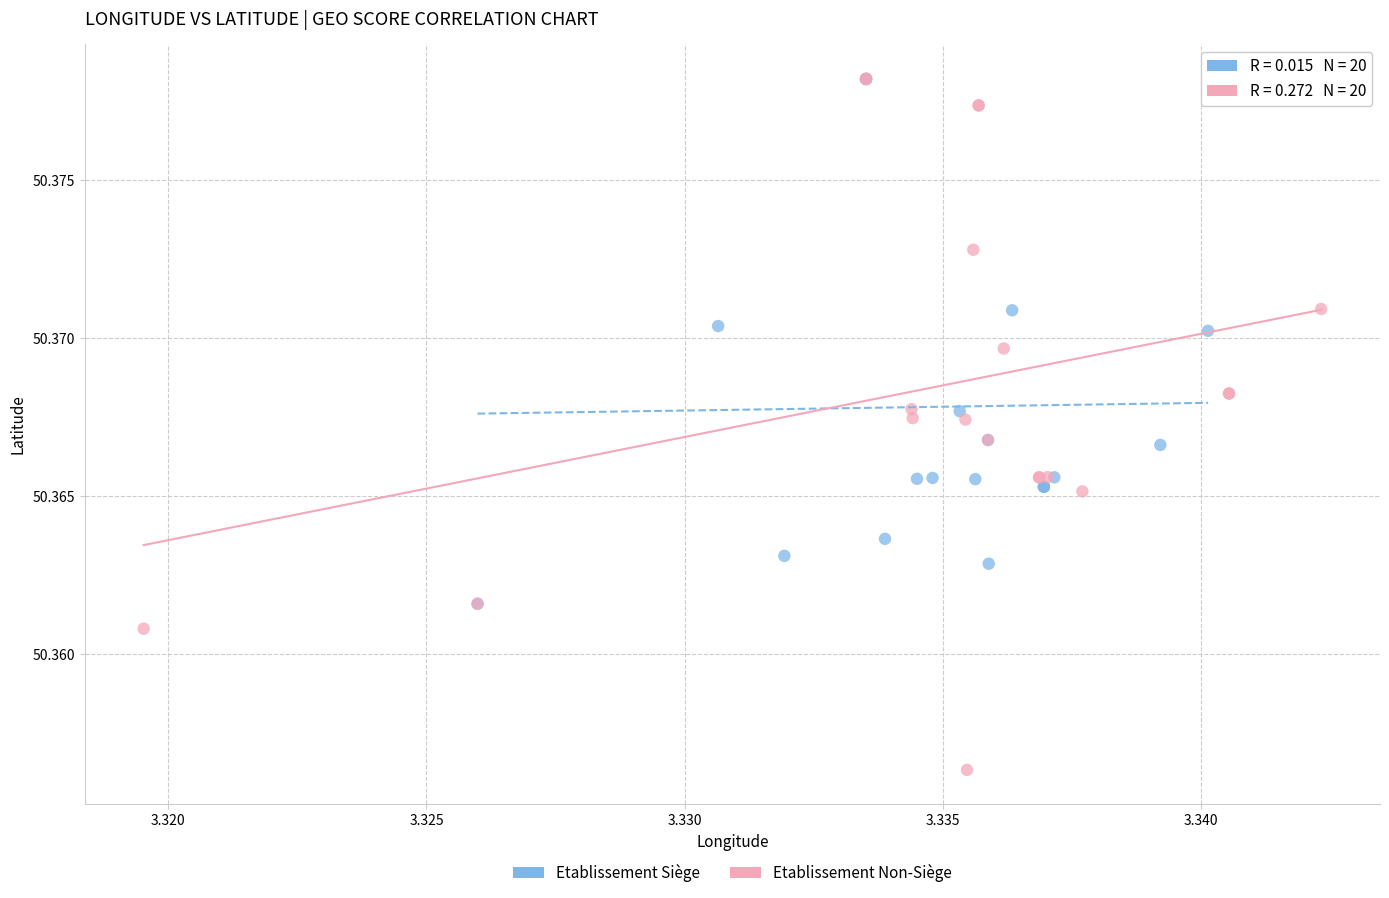

Which series reaches the minimum Y coordinate?

Etablissement Non-Siège